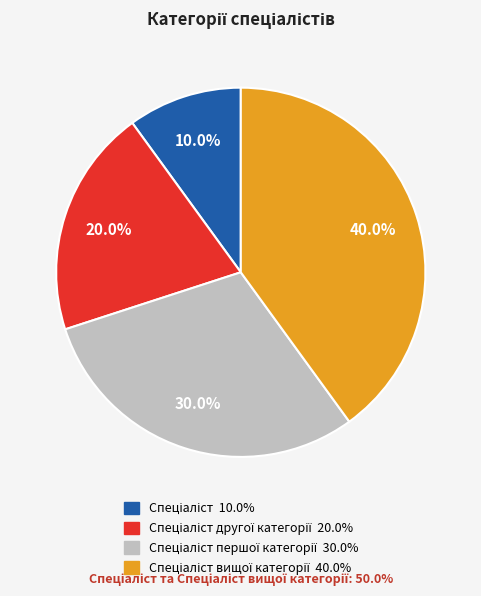

Is there a majority slice in this chart?

No